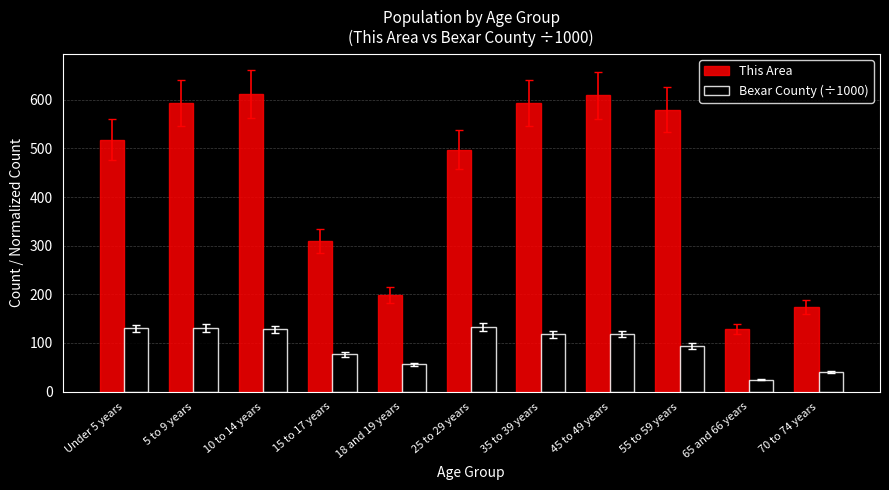

Rank the series at 35 to 39 years from highest to lowest value.

This Area, Bexar County (÷1000)